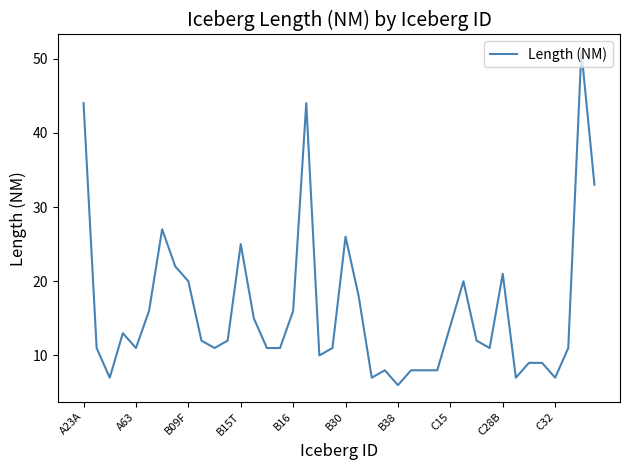

True or false: the data has more than 2 interior local peaks.

True